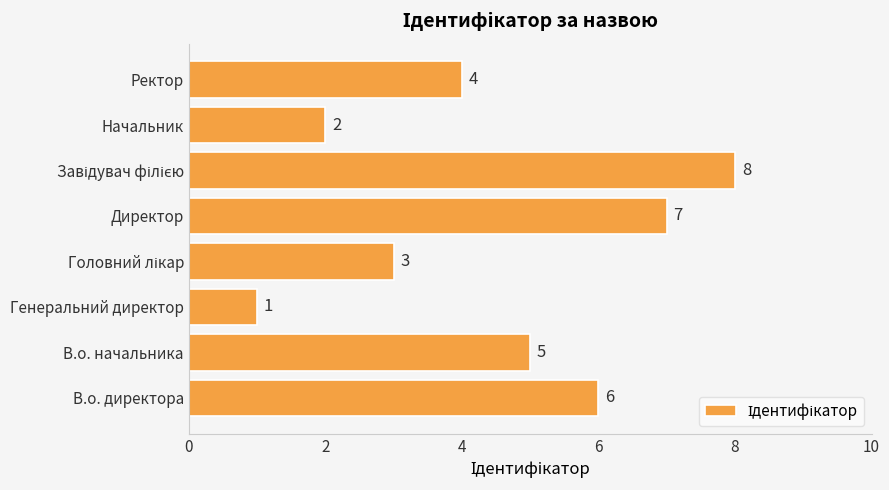

Which has a higher value, Генеральний директор or Начальник?

Начальник